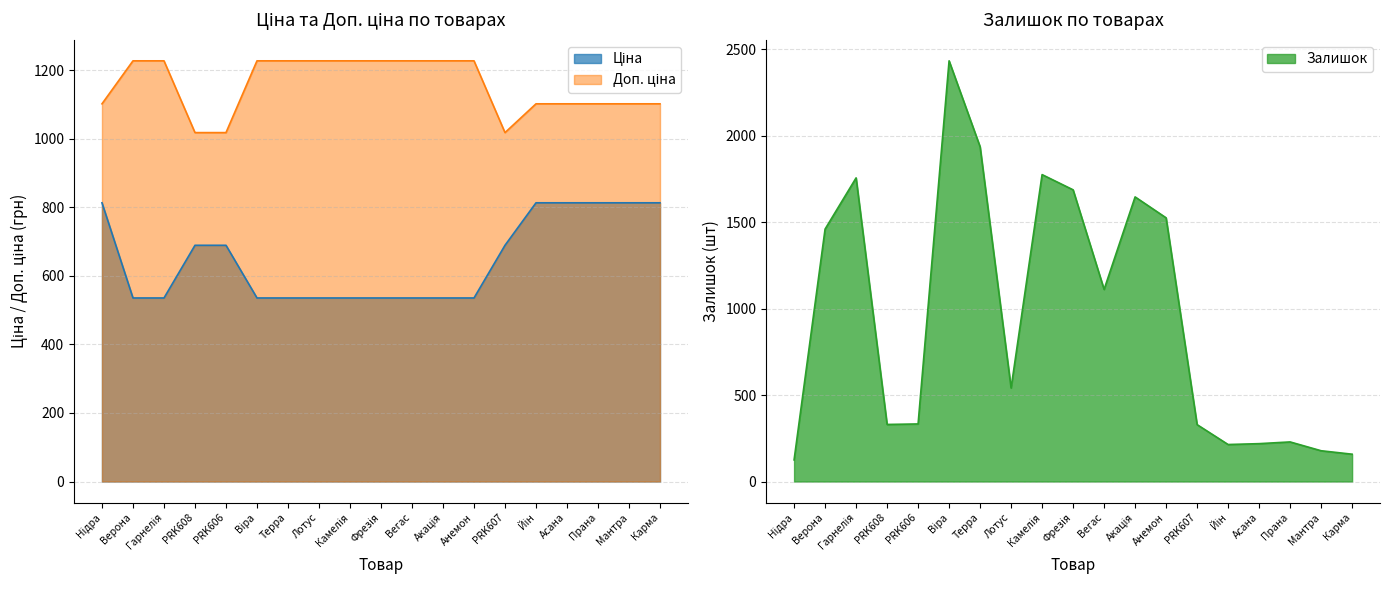

Reading right to left, extract all data points from this chart.

Ціна: Карма=813.0	Мантра=813.0	Прана=813.0	Асана=813.0	Йін=813.0	PRK607=689.1	Анемон=535.4	Акація=535.4	Вегас=535.4	Фрезія=535.4	Камелія=535.4	Лотус=535.4	Терра=535.4	Віра=535.4	PRK606=689.1	PRK608=689.1	Гарнелія=535.4	Верона=535.4	Нідра=813.0
Доп. ціна: Карма=1101.8	Мантра=1101.8	Прана=1101.8	Асана=1101.8	Йін=1101.8	PRK607=1017.8	Анемон=1227.2	Акація=1227.2	Вегас=1227.2	Фрезія=1227.2	Камелія=1227.2	Лотус=1227.2	Терра=1227.2	Віра=1227.2	PRK606=1017.8	PRK608=1017.8	Гарнелія=1227.2	Верона=1227.2	Нідра=1101.8
Залишок: Карма=158.0	Мантра=178.0	Прана=229.0	Асана=219.0	Йін=214.0	PRK607=329.0	Анемон=1525.0	Акація=1646.0	Вегас=1111.0	Фрезія=1687.0	Камелія=1775.0	Лотус=541.0	Терра=1936.0	Віра=2433.0	PRK606=333.0	PRK608=330.0	Гарнелія=1756.0	Верона=1460.0	Нідра=125.0